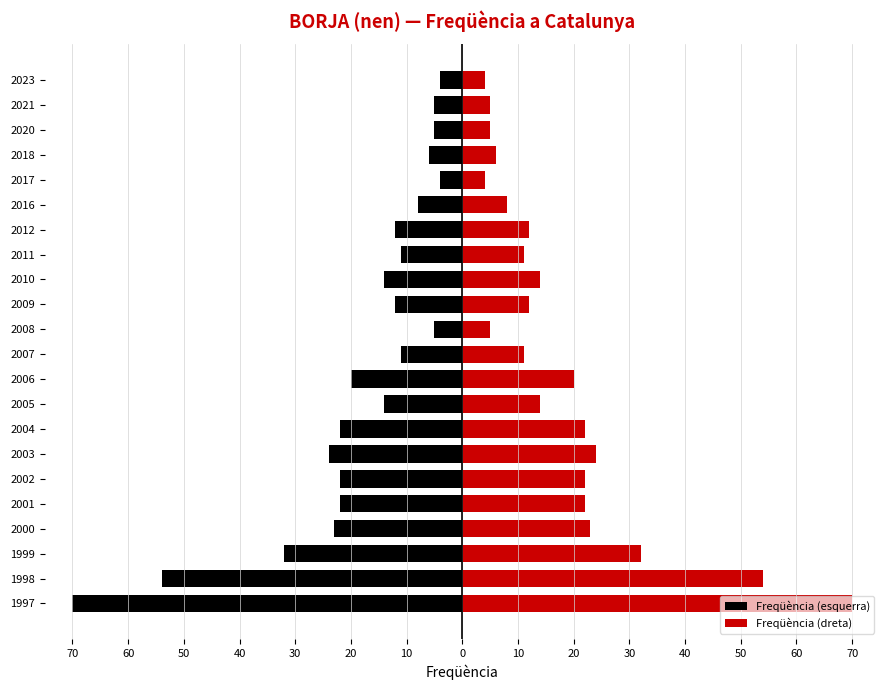

What is the value of the Freqüència (esquerra) bar at the 19th from the left?

-6